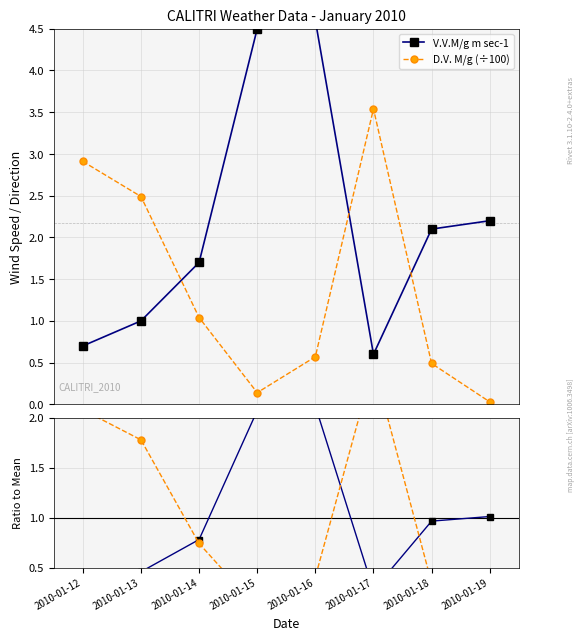

At which category does V.V.M/g m sec-1 reach its first local peak?

2010-01-16